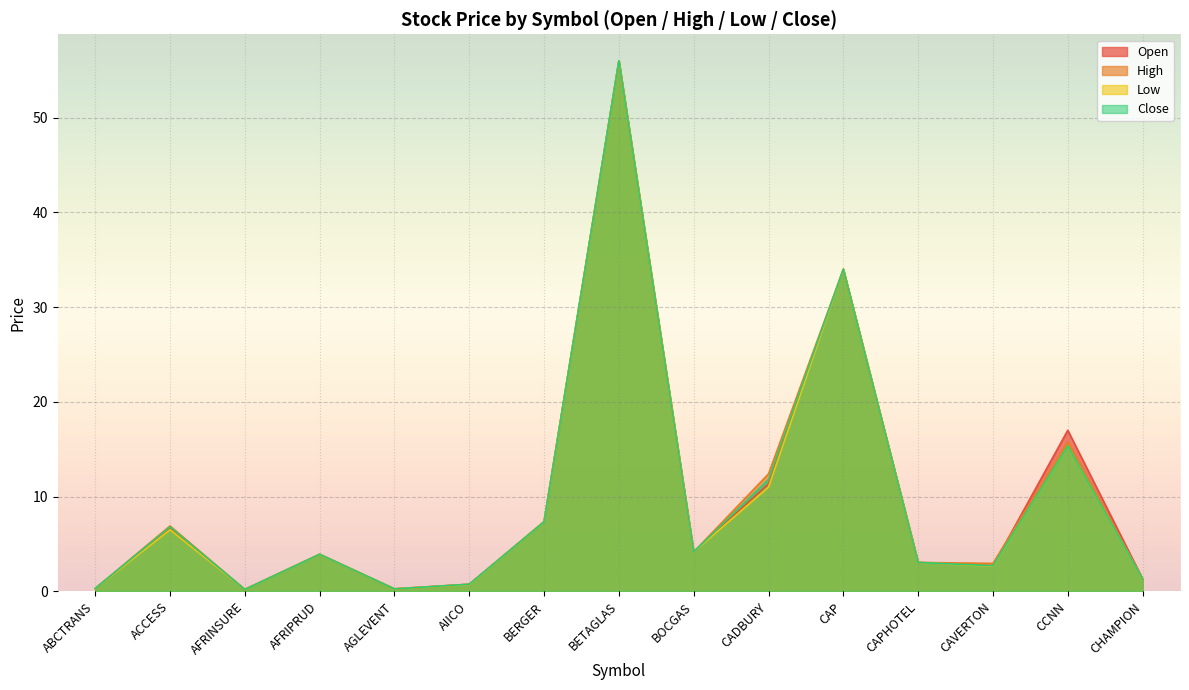

Does the chart display data point markers on the line(s)?

No